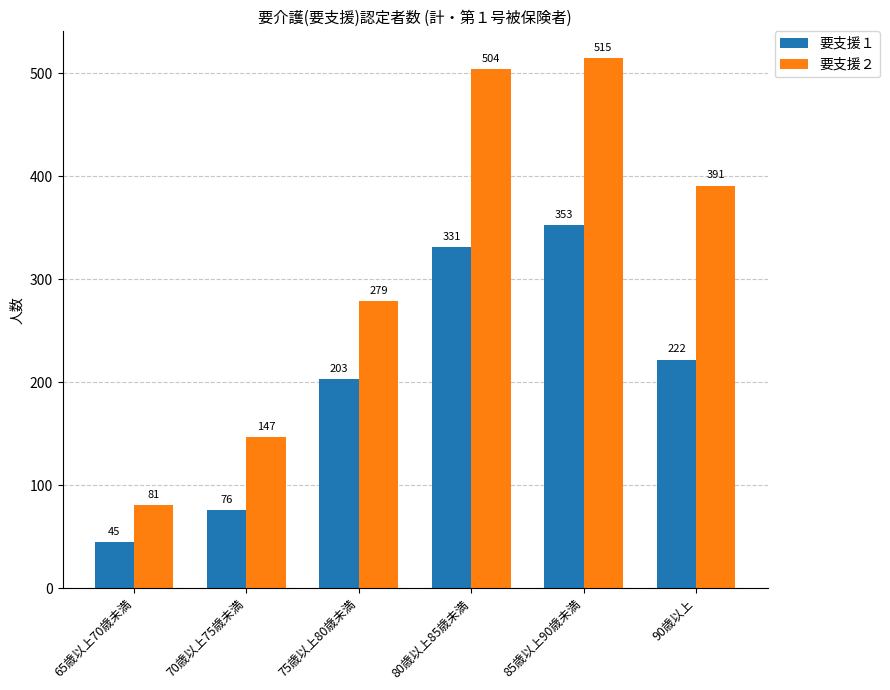

Does the chart contain any negative values?

No